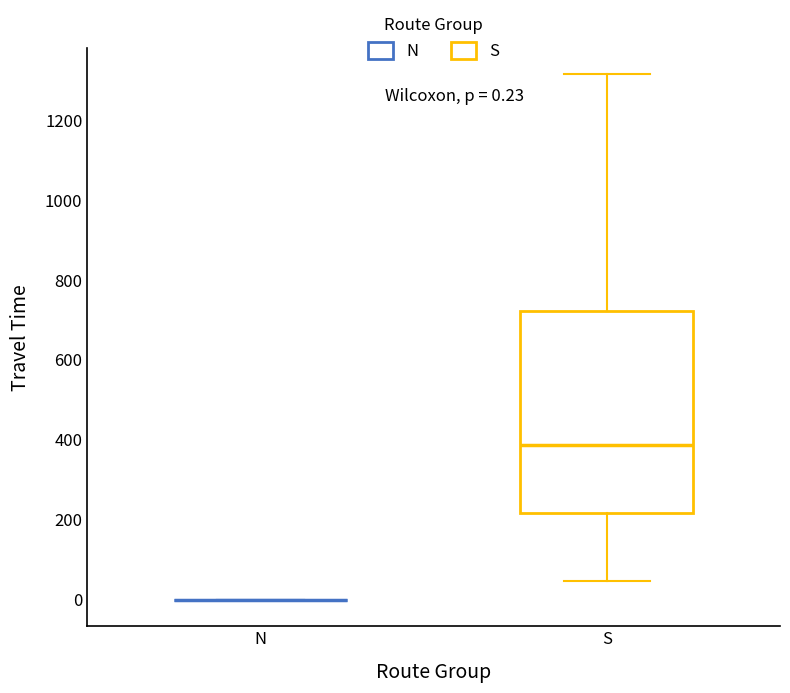

Which box is the tallest, from its lower edge to its upper edge?

S